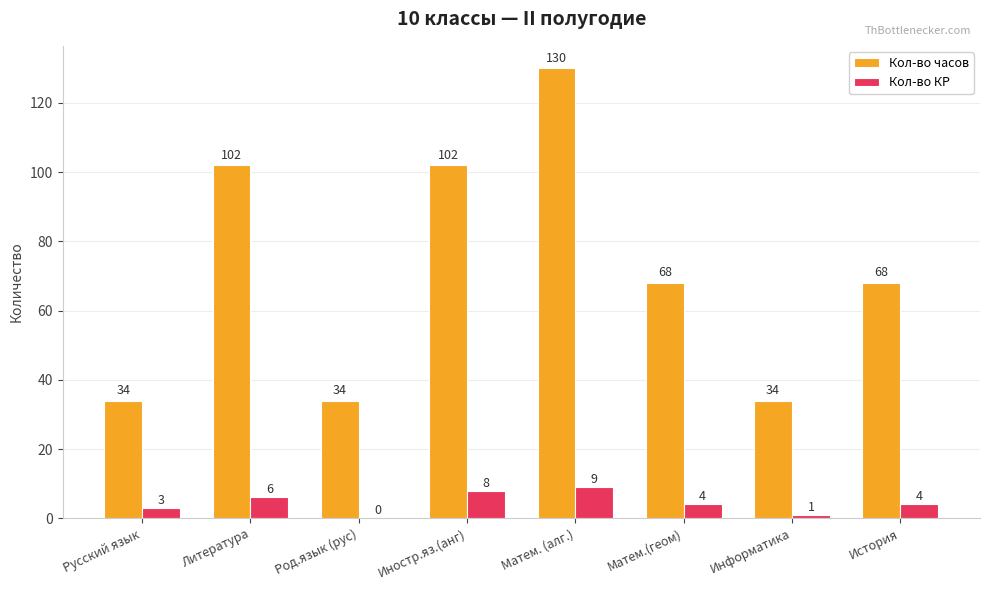

True or false: Кол-во часов has a value of 34 at Русский язык.

True